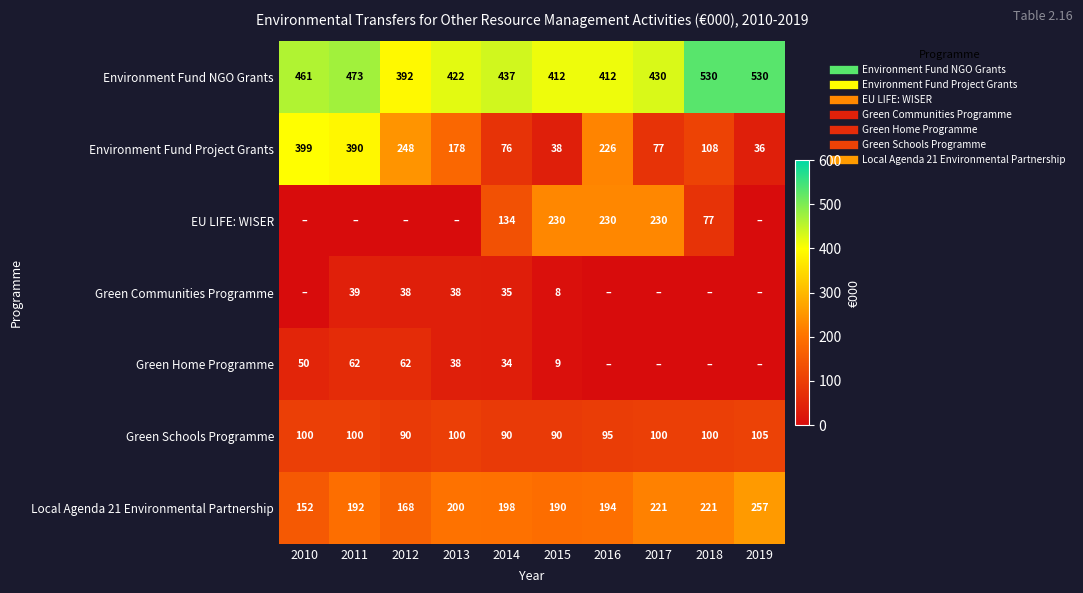

Is it true that Green Home Programme equals 20.2 at 2016?

False